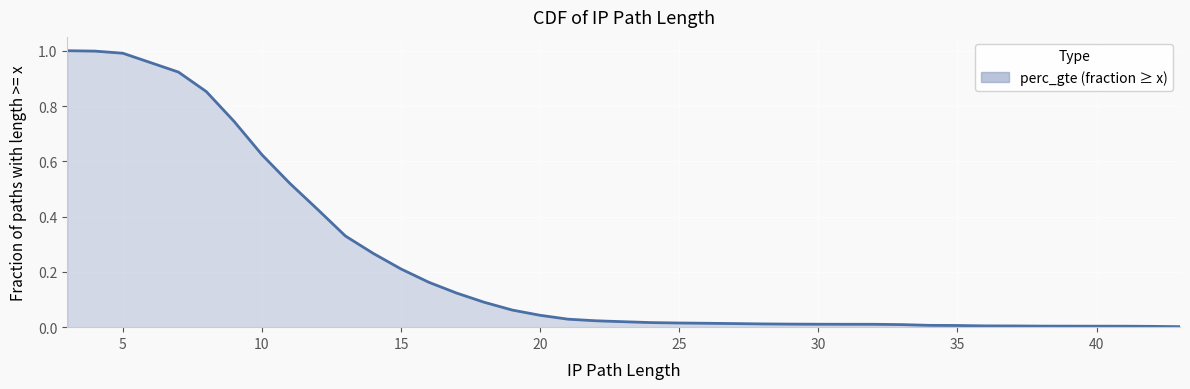

Does the chart display data point markers on the line(s)?

No